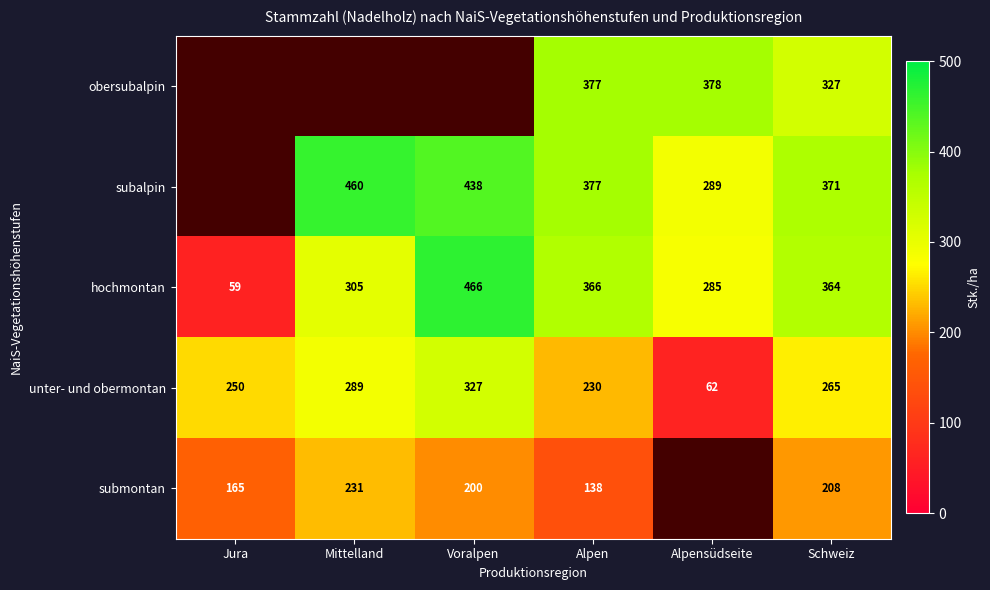

Which has a higher value, Alpen or Alpensüdseite?

Alpensüdseite